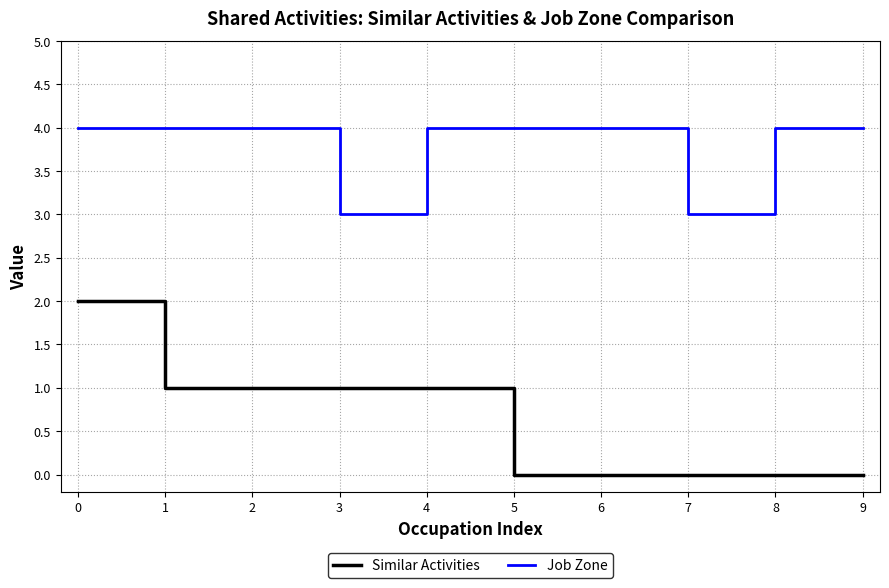

Count the number of data series in this chart.

2